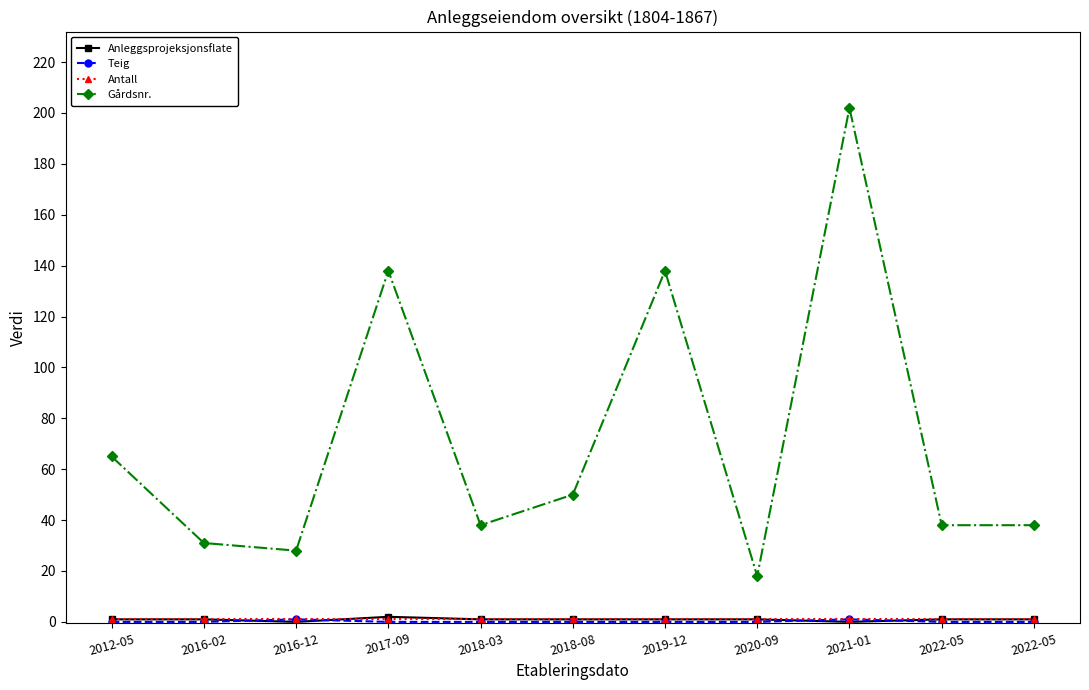

Does the chart have visible grid lines?

No